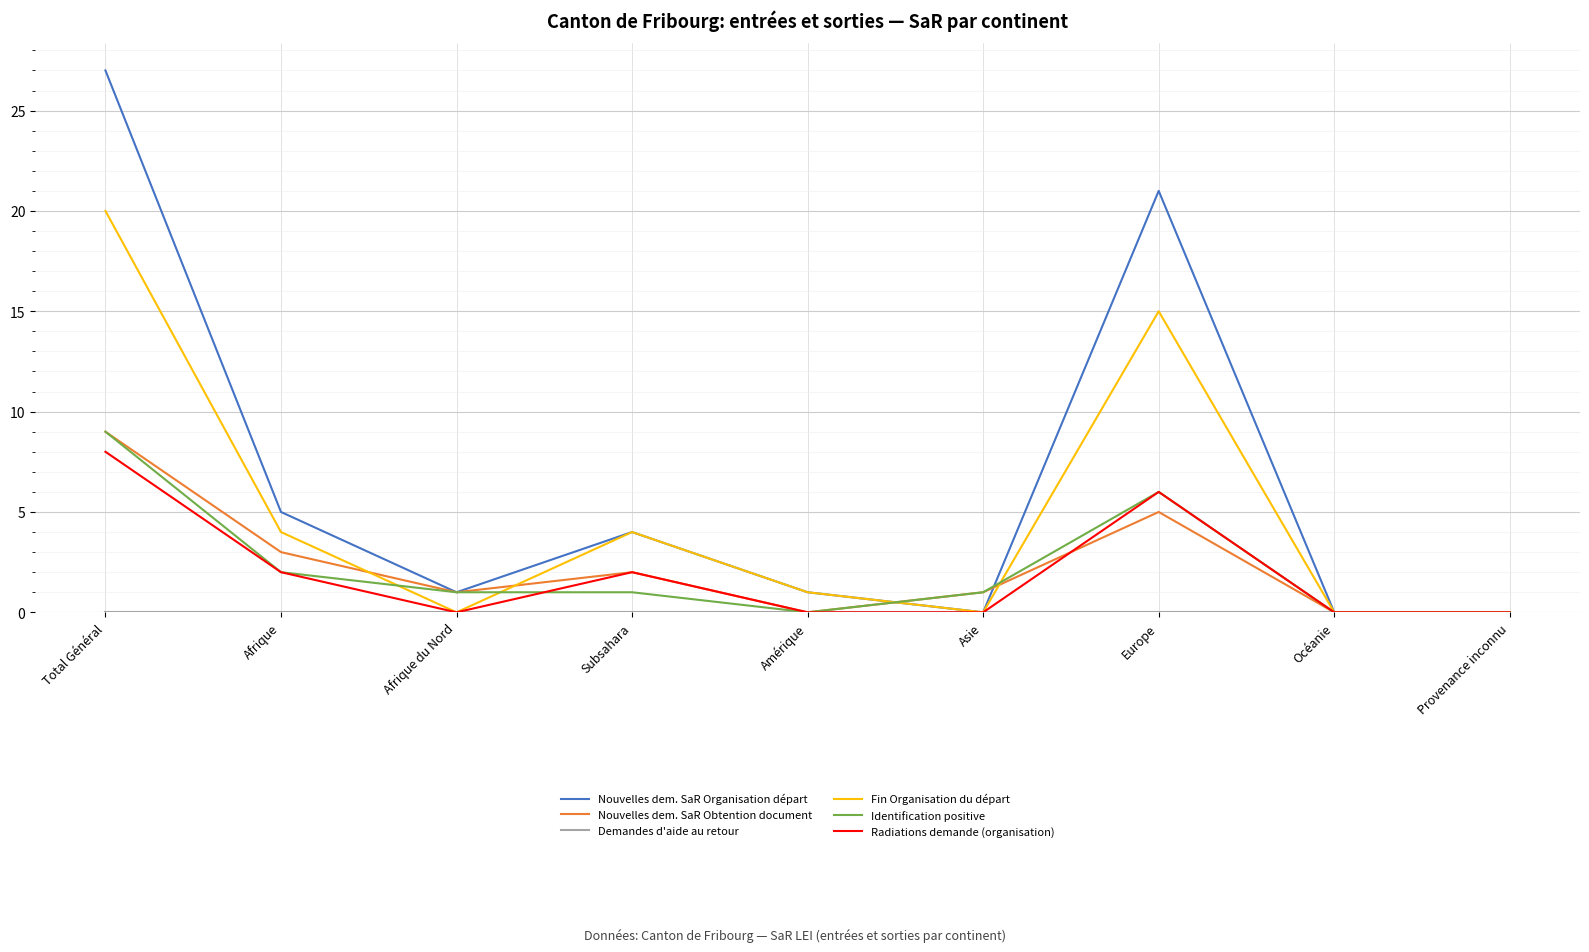

What value does the Nouvelles dem. SaR Organisation départ series have at Total Général?

27